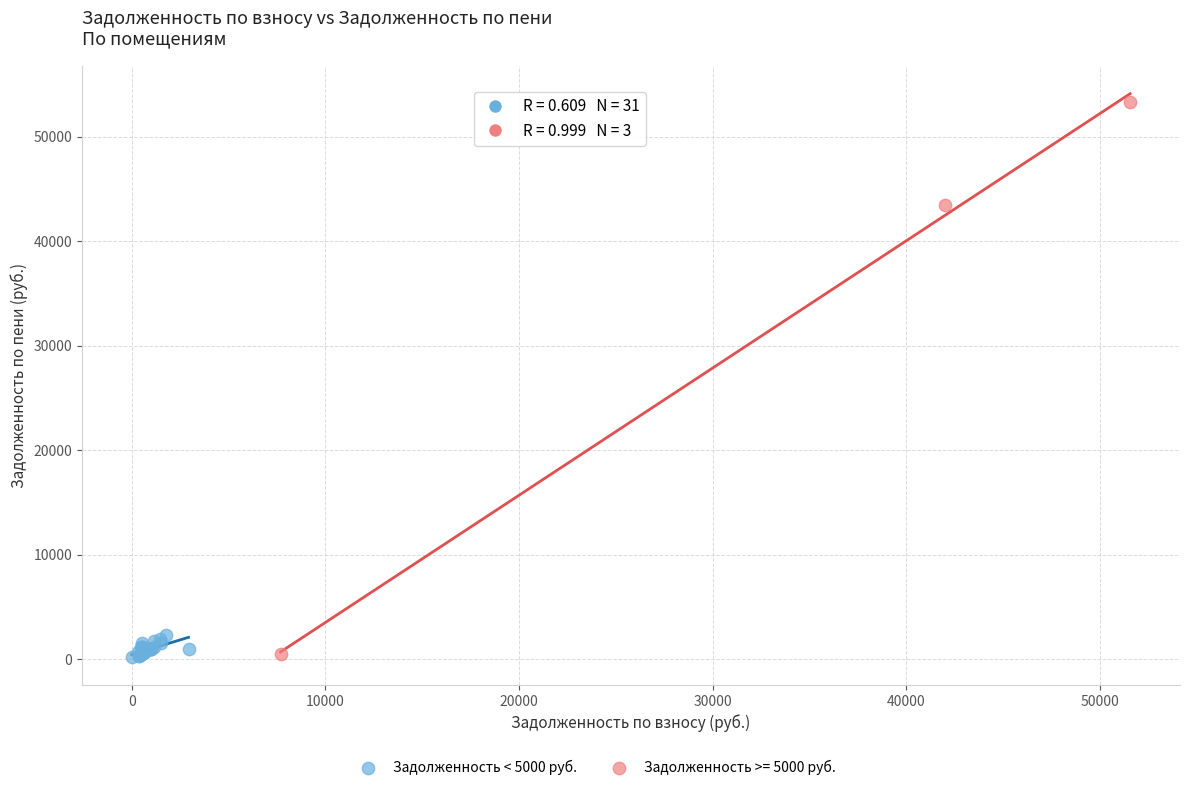

Which series reaches the maximum Y coordinate?

Задолженность >= 5000 руб.